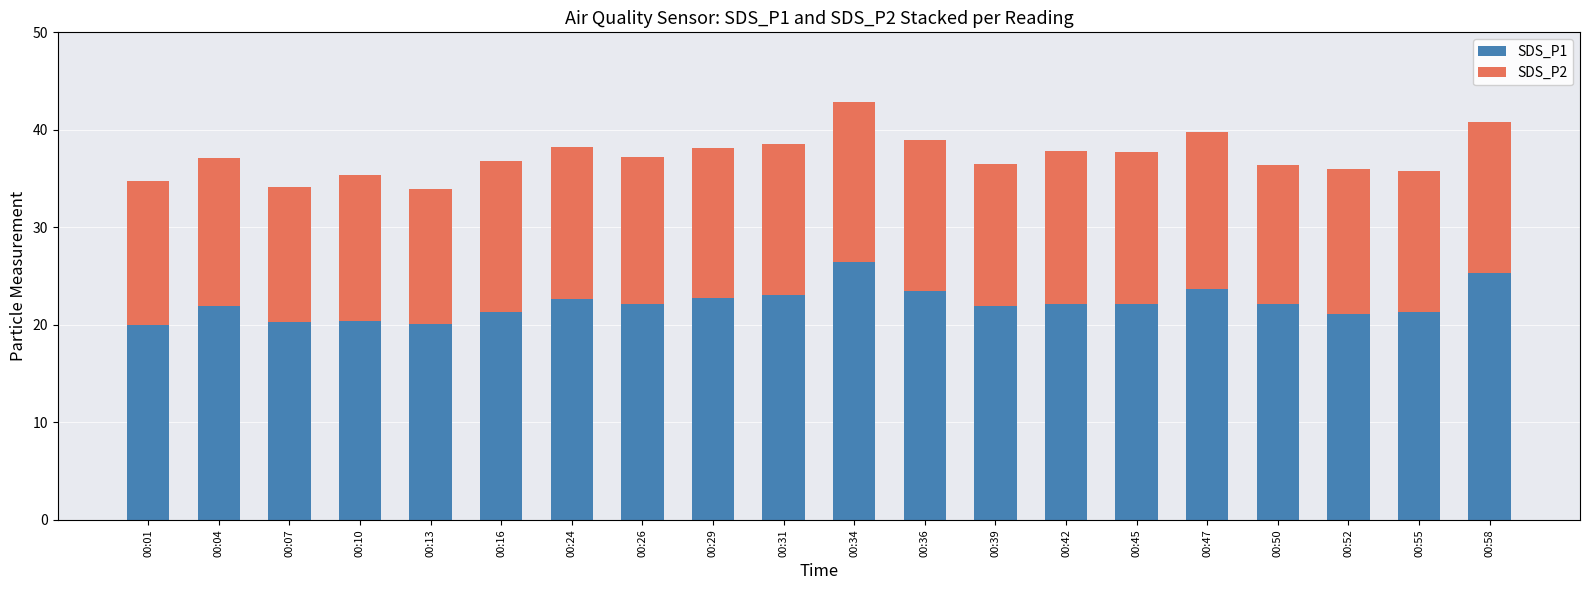

True or false: SDS_P1 has a value of 23.5 at 00:36.

True